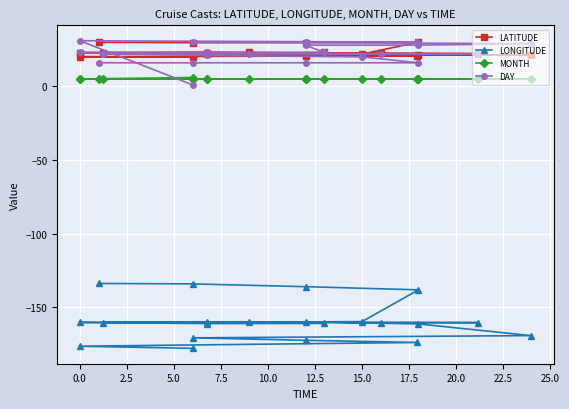

What is the maximum value for LONGITUDE?

-133.9